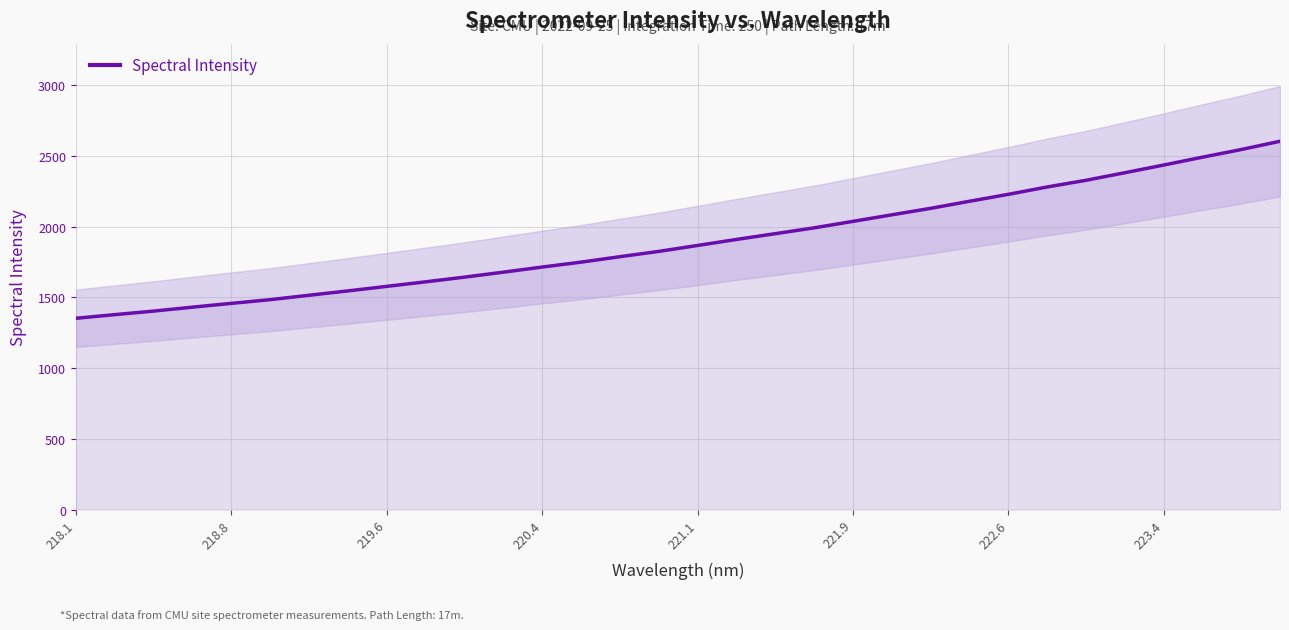

The Spectral Intensity series shows 1578.4 at 219.6. True or false?

True